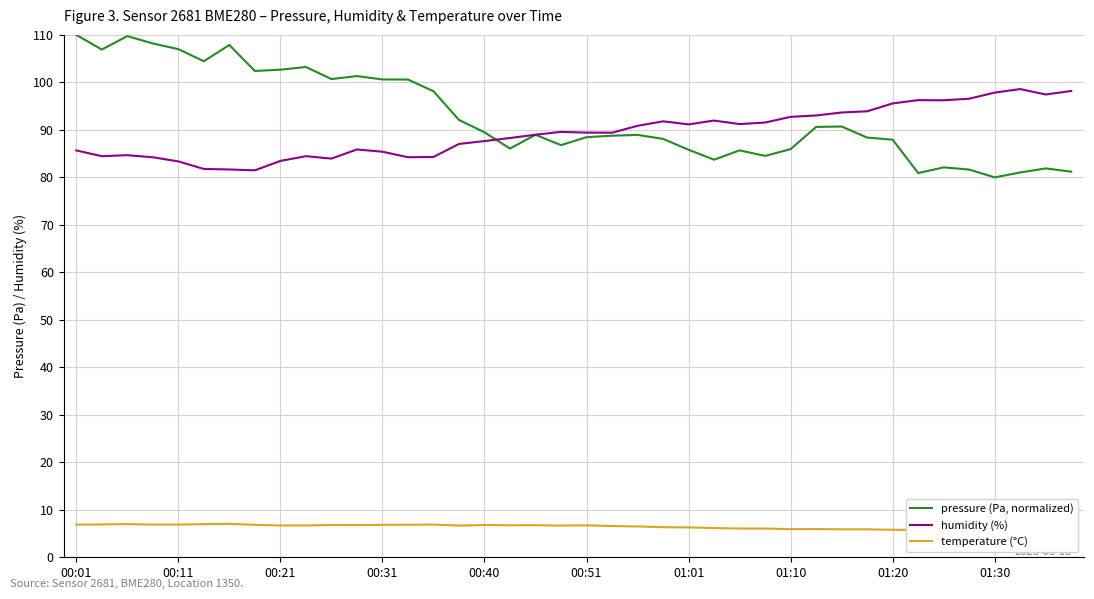

Does the chart have visible grid lines?

Yes